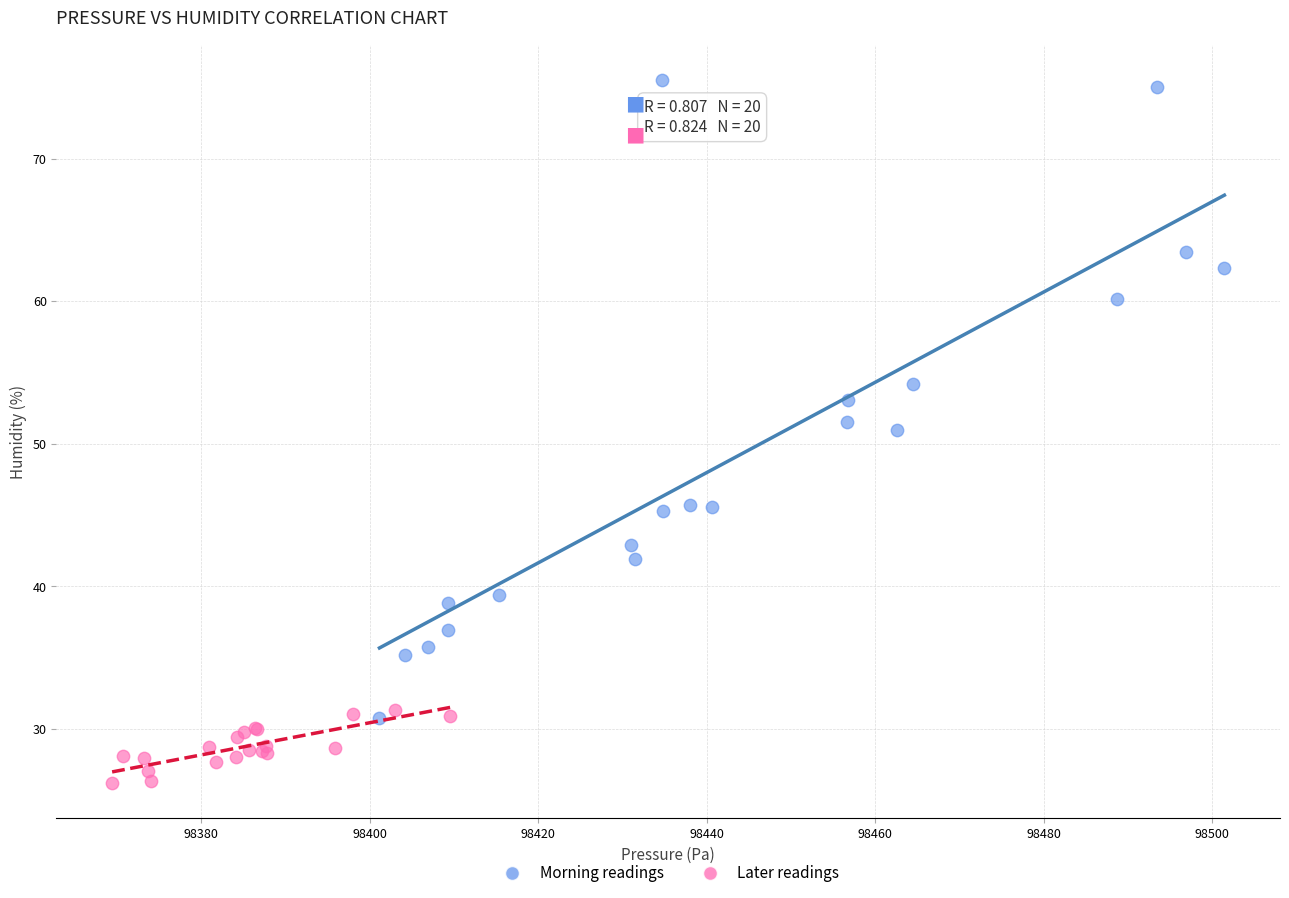

What are all the series names shown in the legend?

Morning readings, Later readings